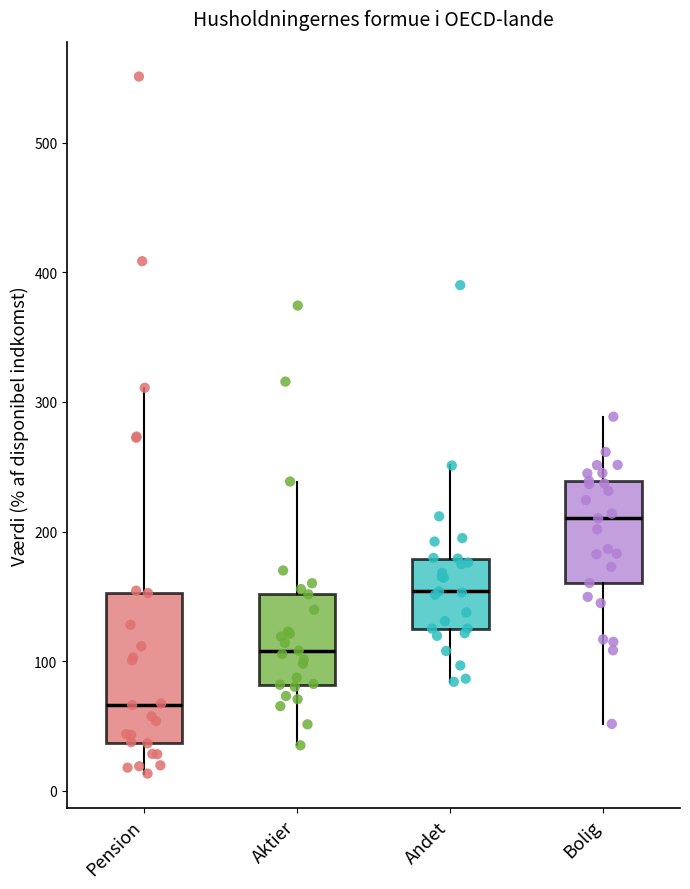

Where is the lower edge of the box for Aktier on the y-axis? The values are not printed on the chart, so give them approximately, as read against the axis.

80